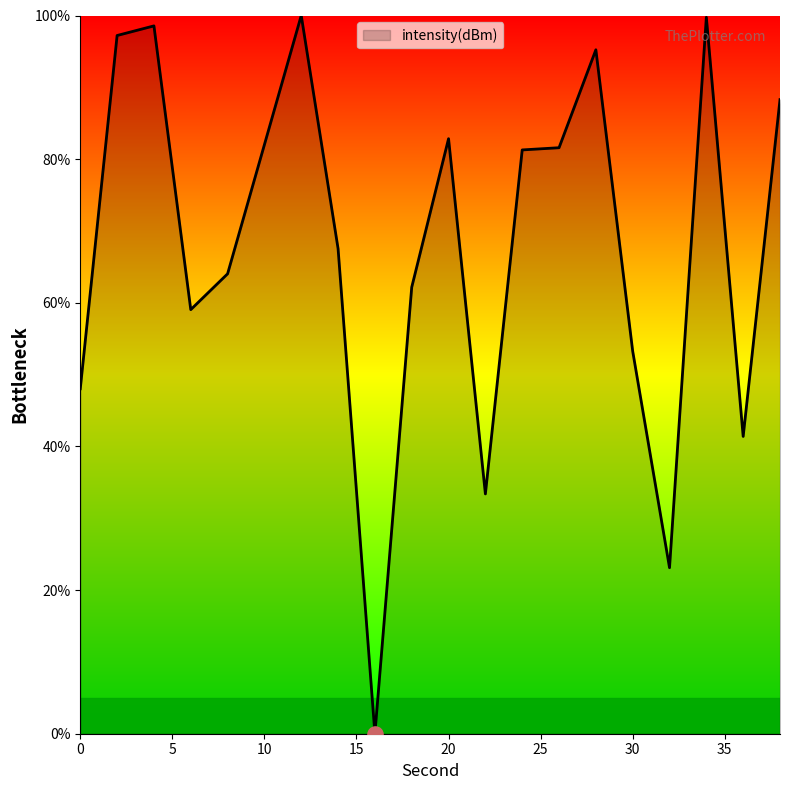

What is the maximum value shown in the chart?

100.0